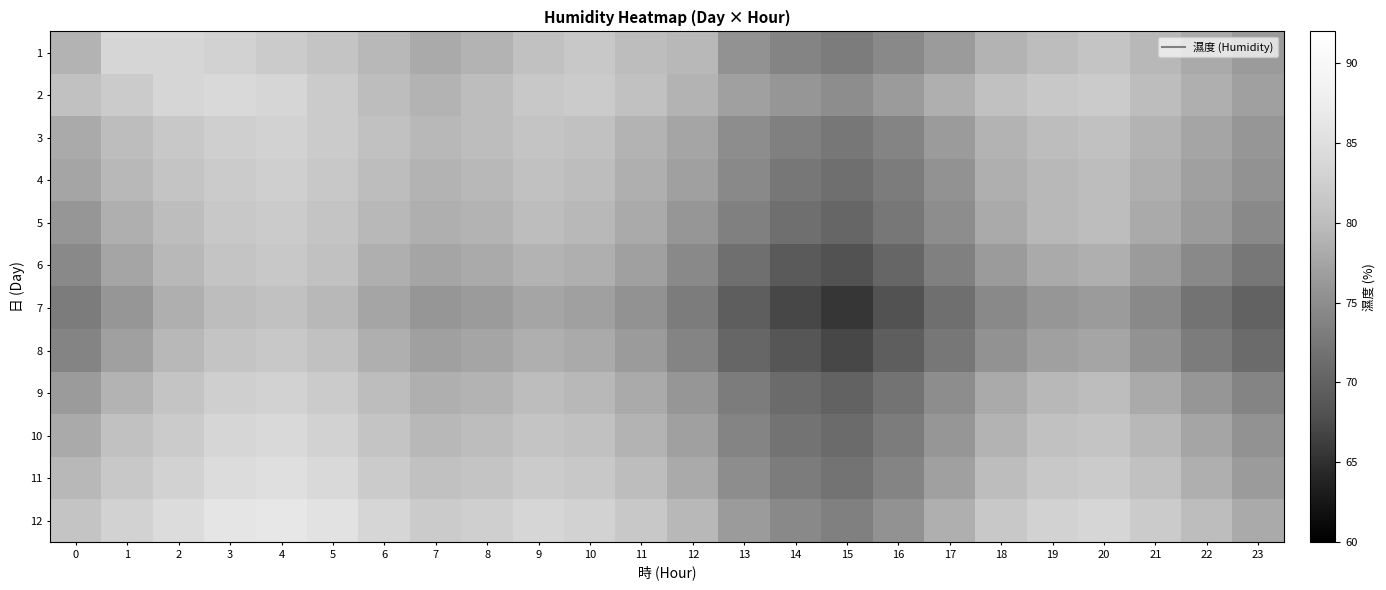

At 5, list the series in order from largest to smallest.

12, 11, 10, 2, 3, 9, 4, 1, 5, 6, 8, 7